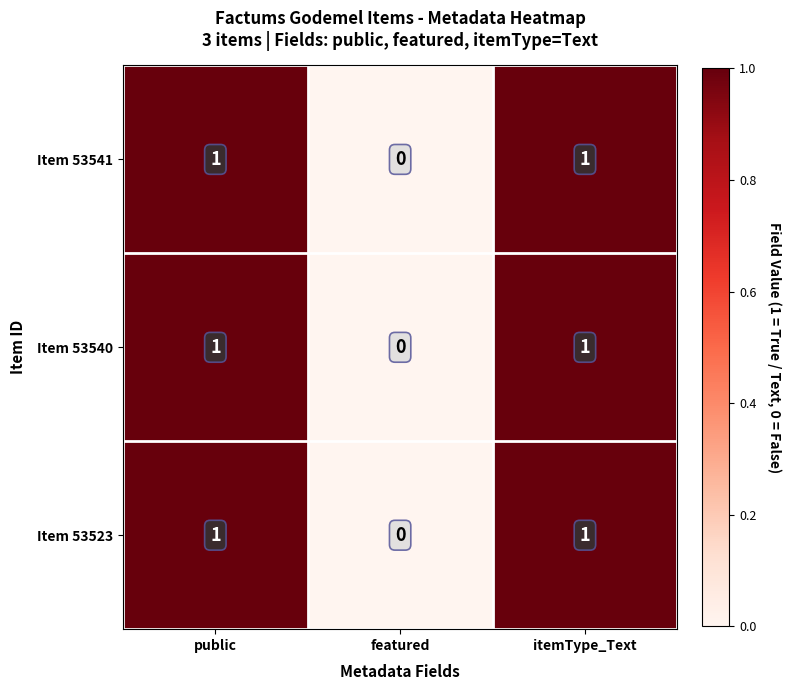

The Item 53540 series shows 1 at itemType_Text. True or false?

True